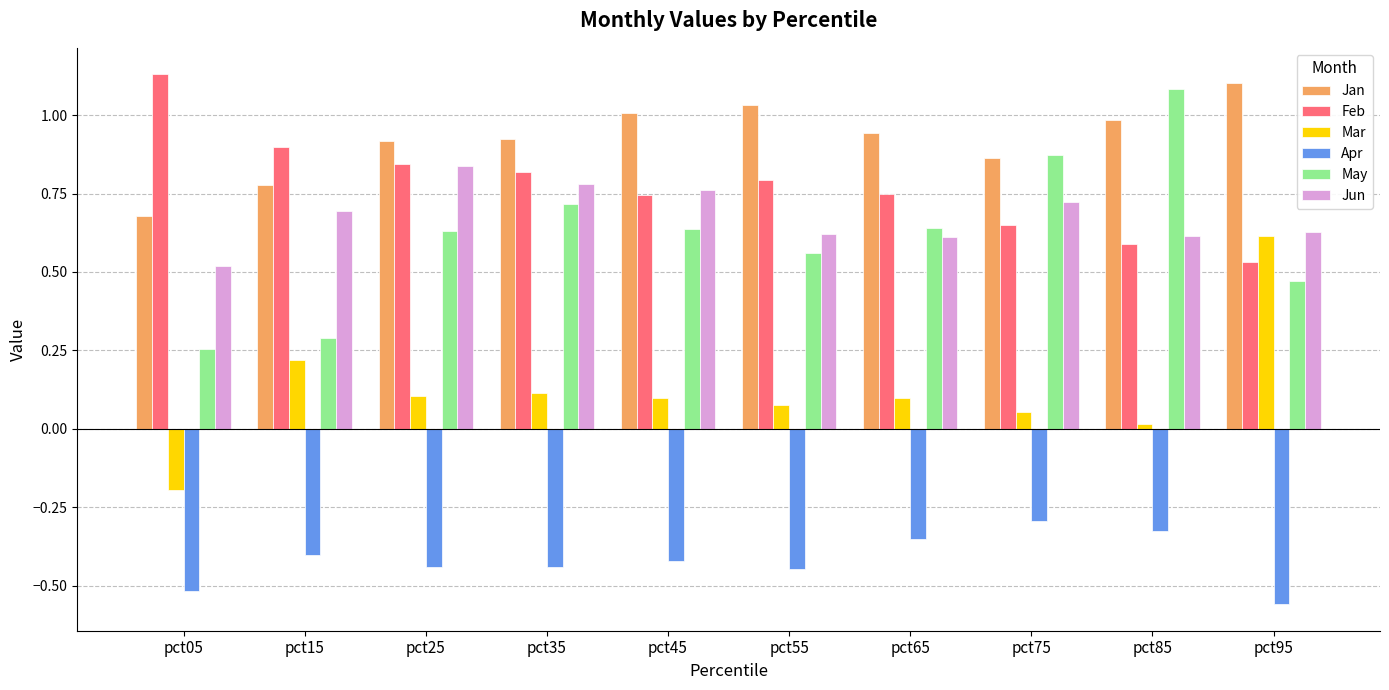

How many groups of bars are there?

10